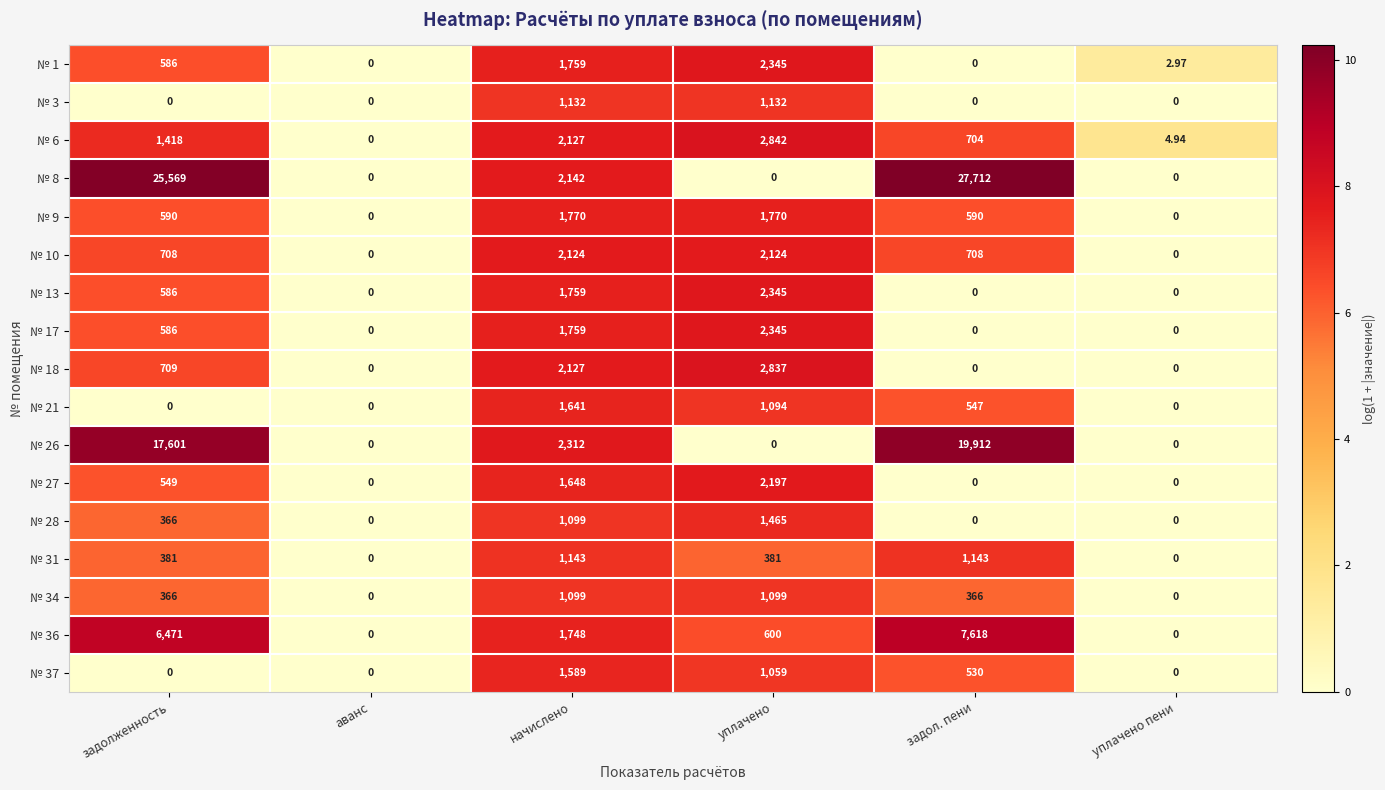

Is the value of № 26 at уплачено greater than the value of № 28 at уплачено?

No